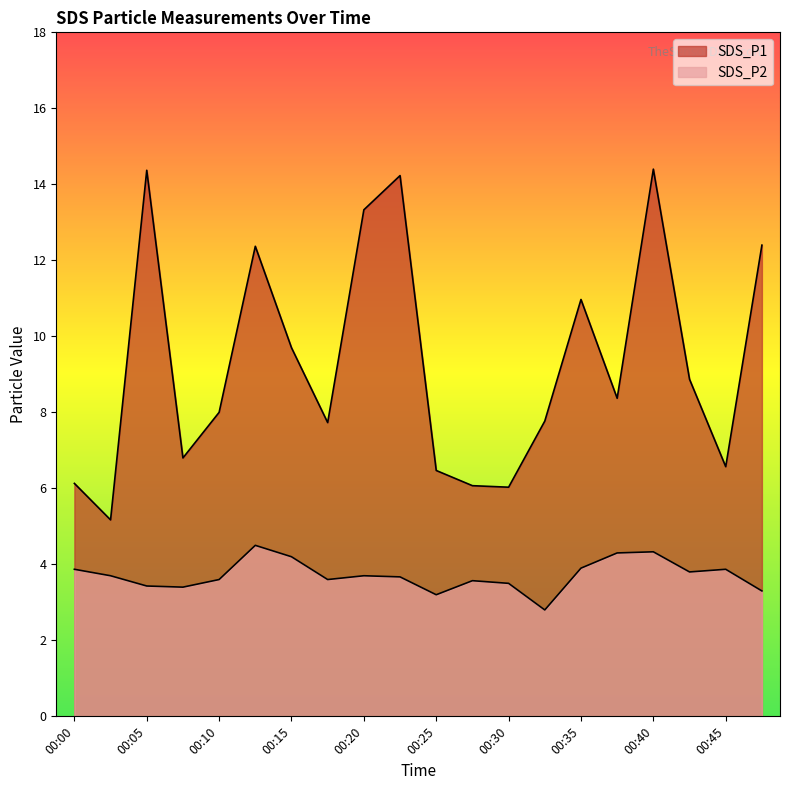

Between 00:00 and 00:05, which is larger?

00:05